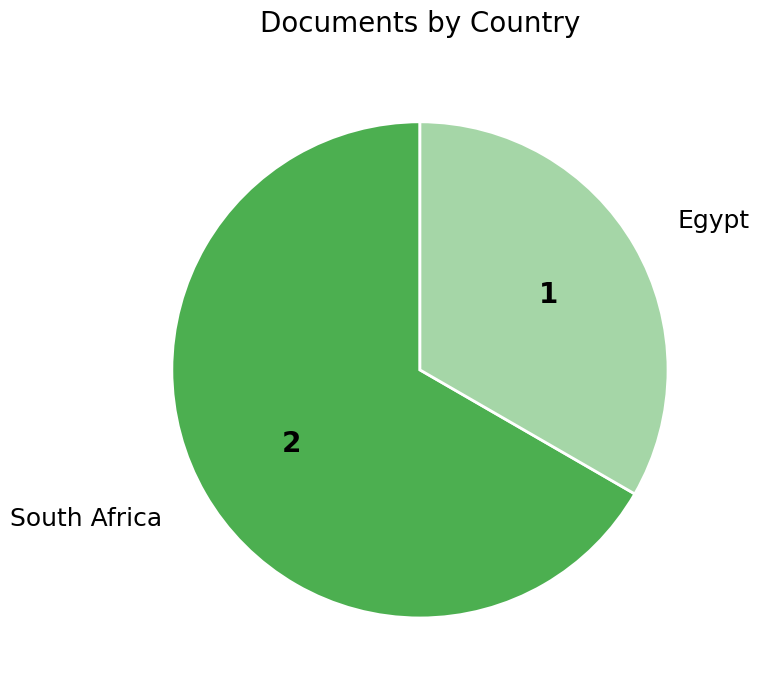

The Egypt slice represents 23% of the pie. True or false?

False